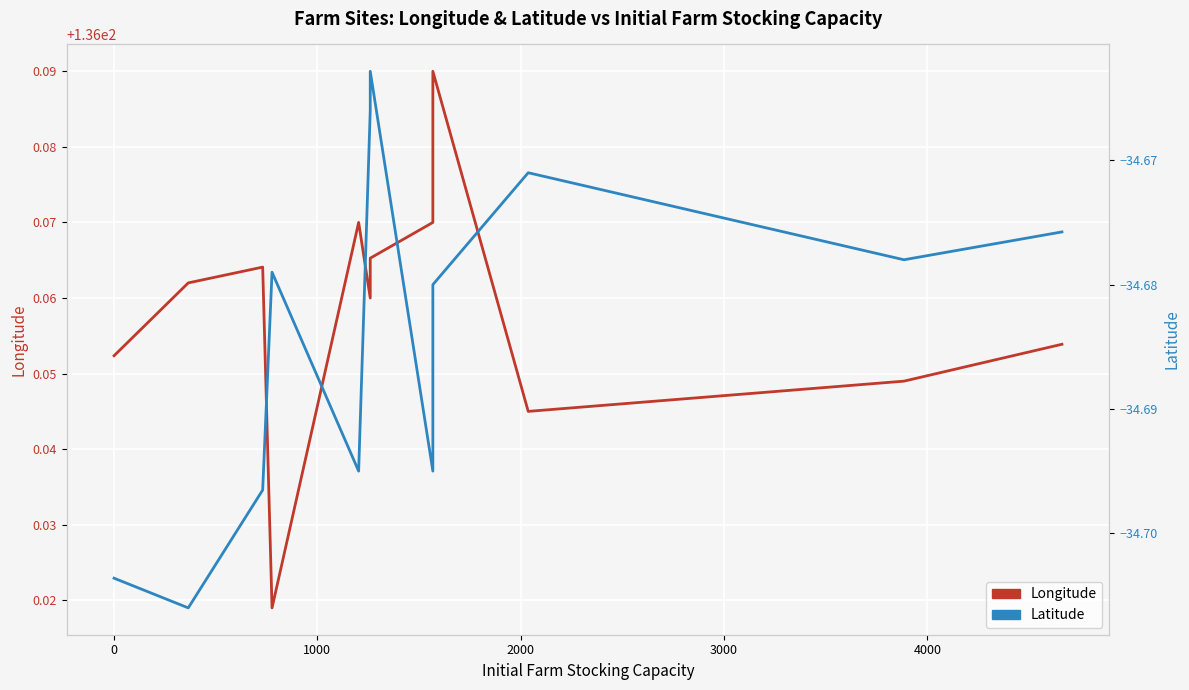

Is it true that Latitude equals -15.8 at 9?

False